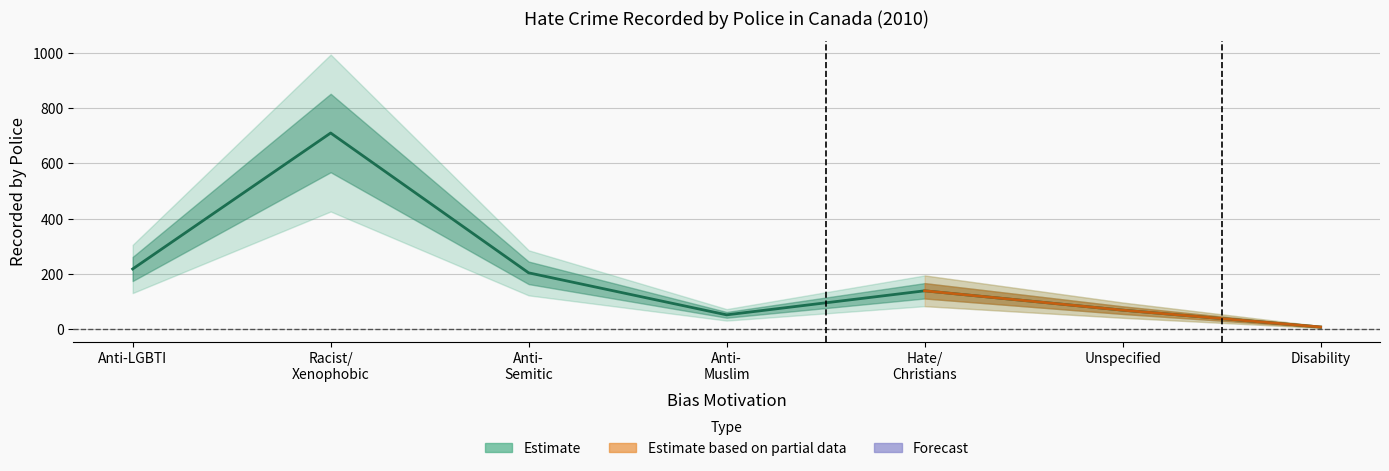

True or false: the data shows 710 at Racist/
Xenophobic.

True